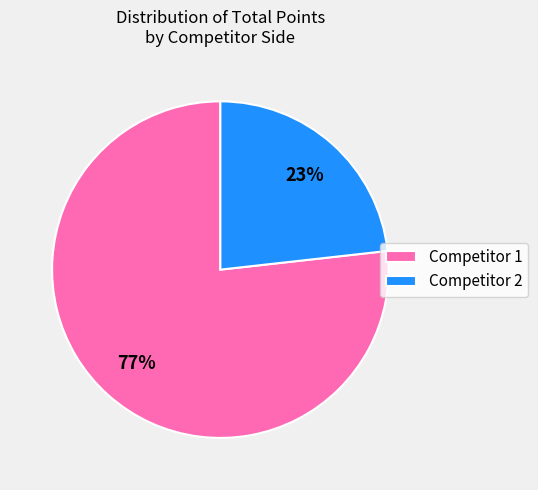

What is the ratio of the value at Competitor 2 to the value at Competitor 1?

0.3